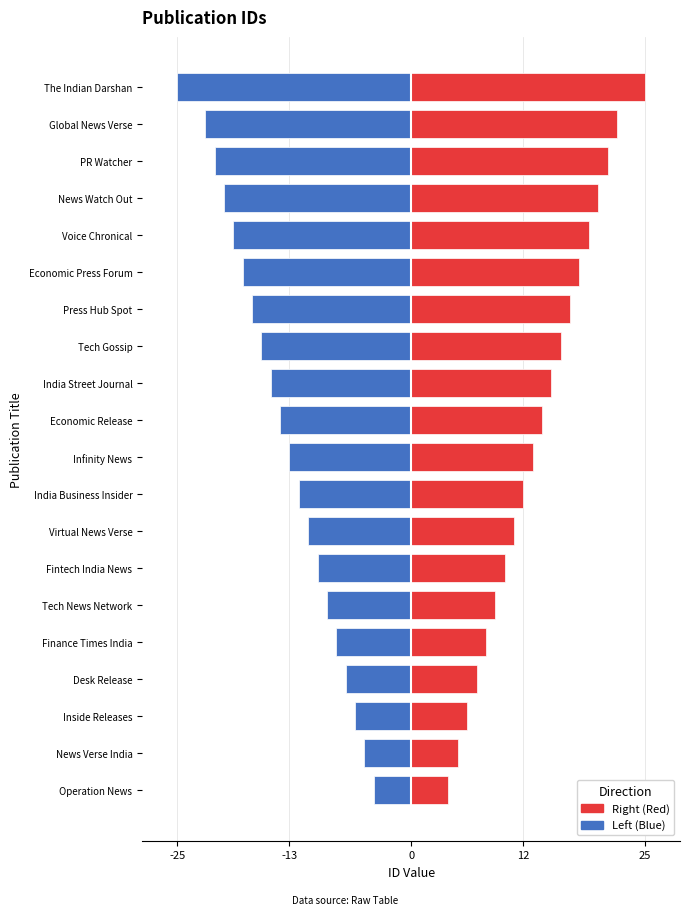

What is the lowest value of the Negative (Left) series?

-25